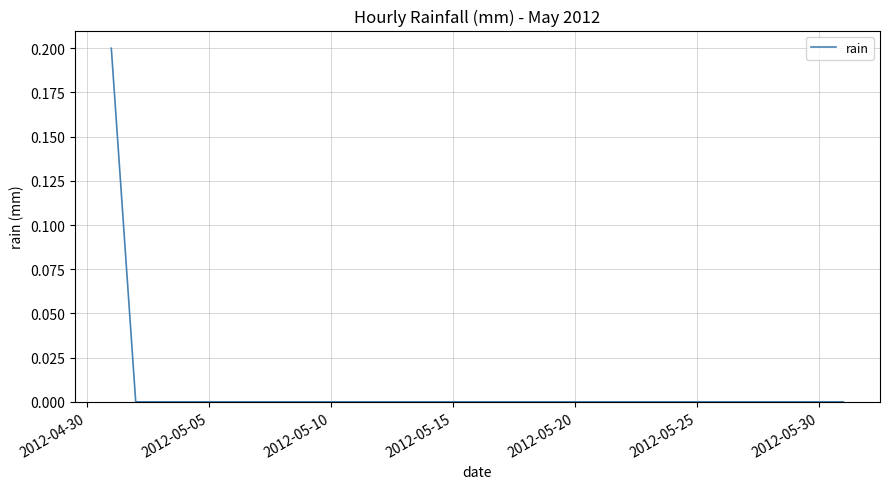

Does the chart display data point markers on the line(s)?

No